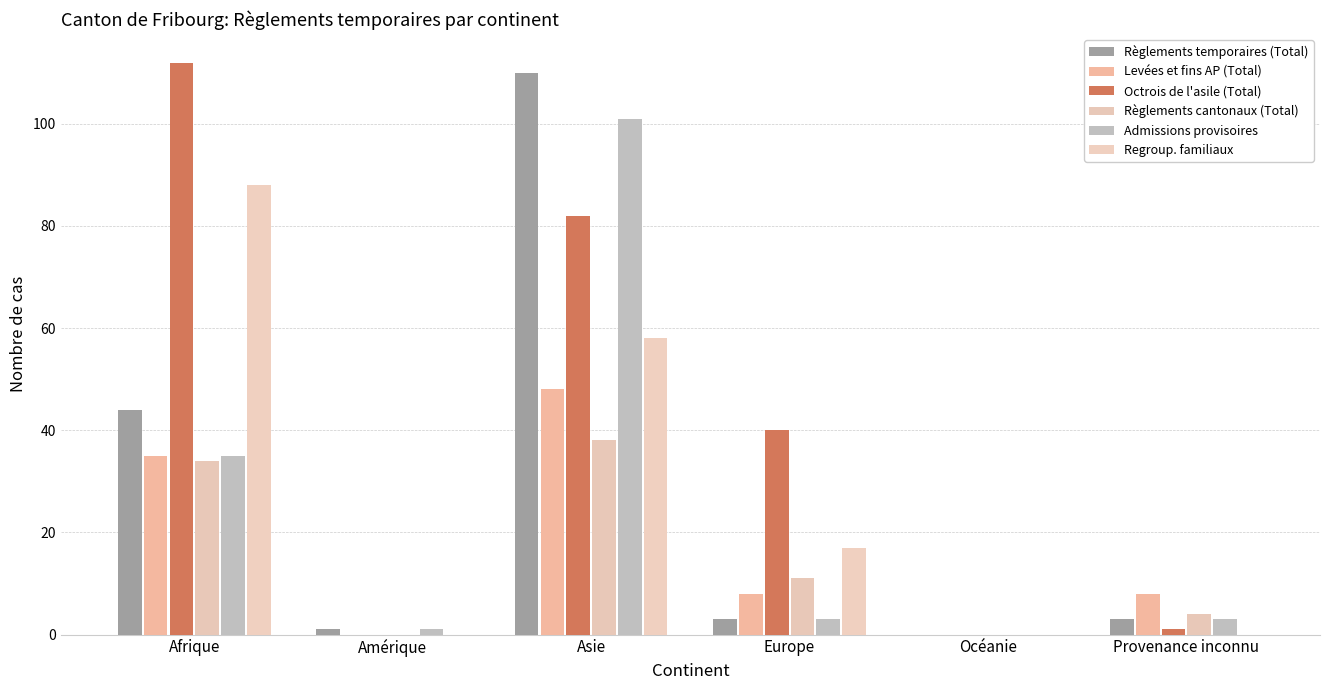

Reading left to right, extract all data points from this chart.

Règlements temporaires (Total): 44	1	110	3	0	3
Levées et fins AP (Total): 35	0	48	8	0	8
Octrois de l'asile (Total): 112	0	82	40	0	1
Règlements cantonaux (Total): 34	0	38	11	0	4
Admissions provisoires: 35	1	101	3	0	3
Regroup. familiaux: 88	0	58	17	0	0